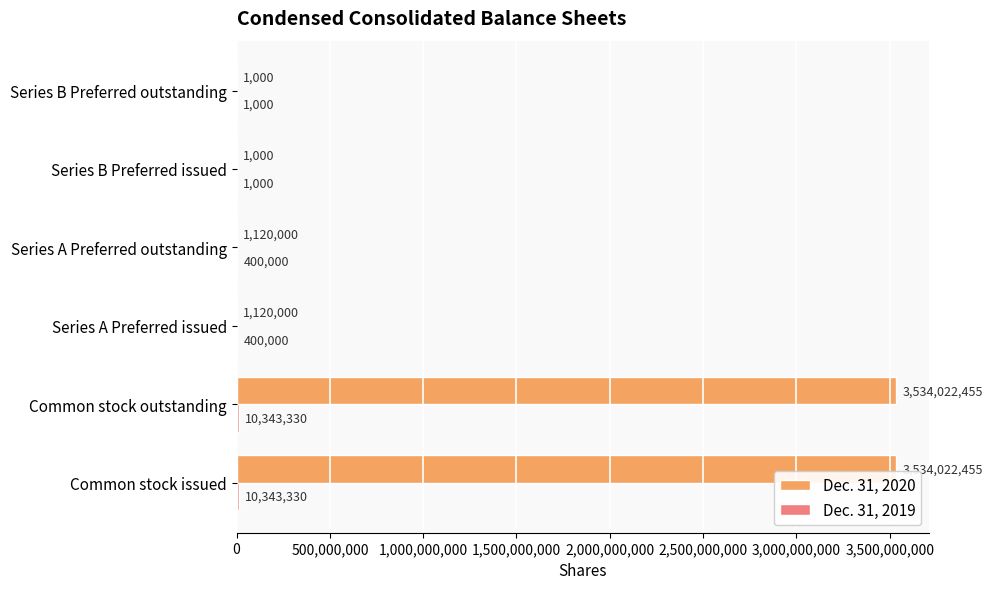

What is the sum of all Dec. 31, 2020 values?

7070286910